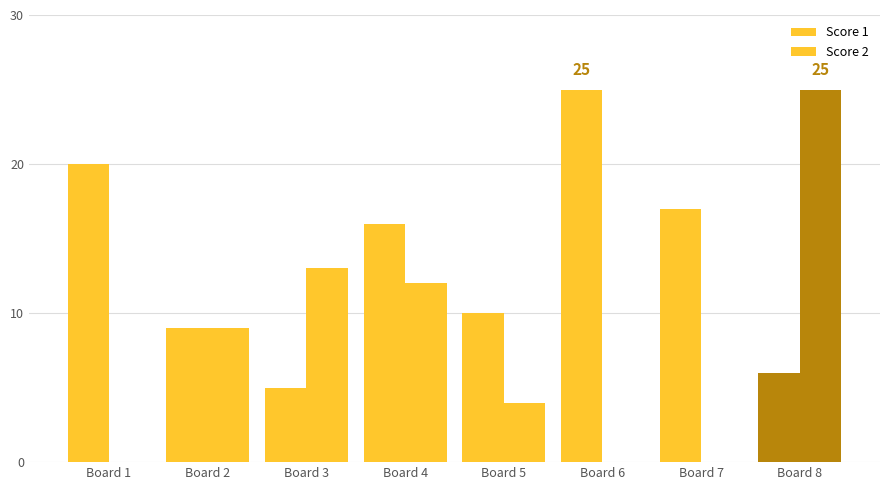

Count the number of categories in the chart.

8